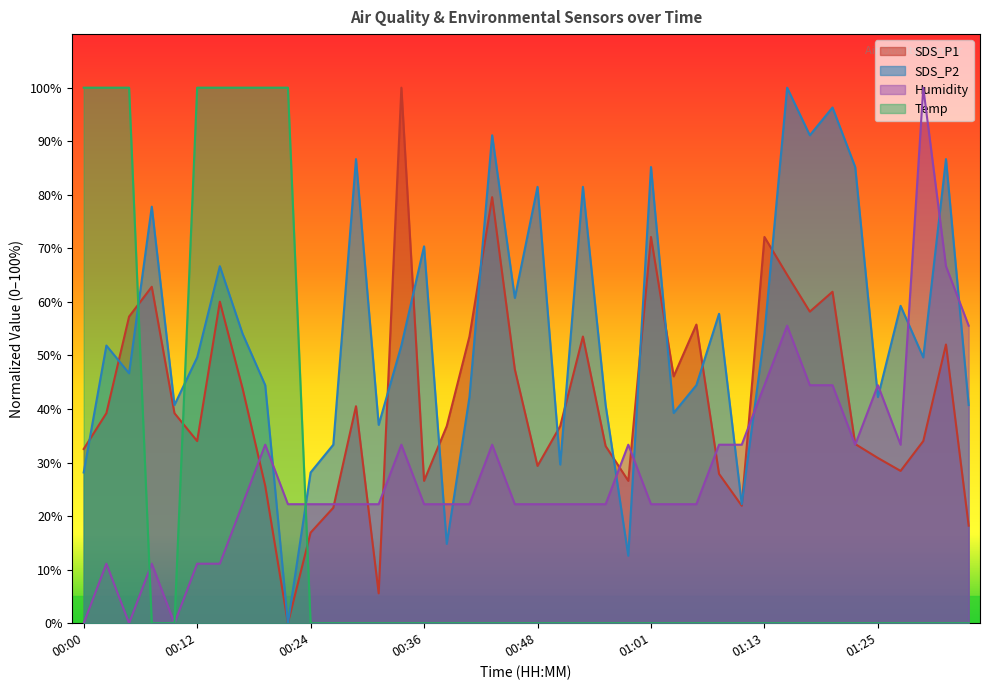

Does the chart display data point markers on the line(s)?

No